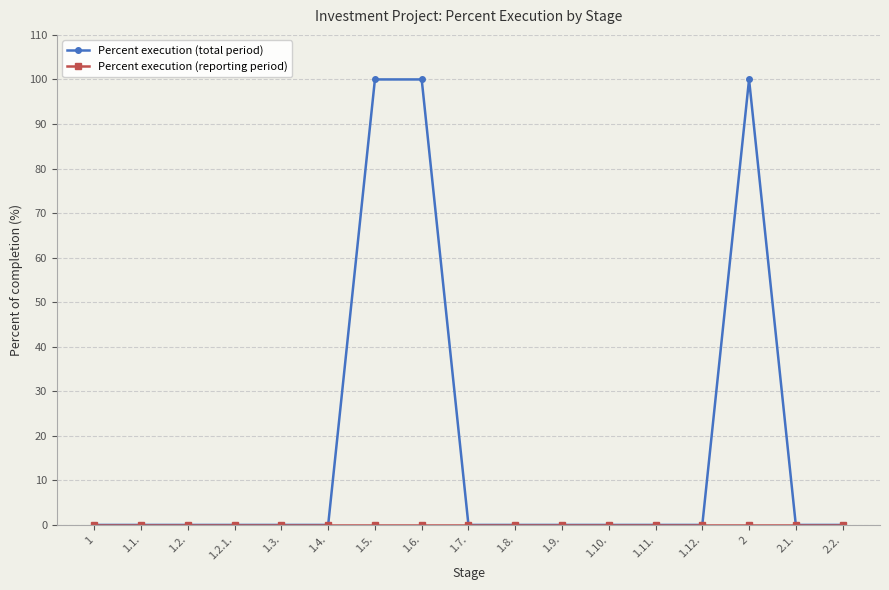

At how many categories does at least one series exceed 92?

3